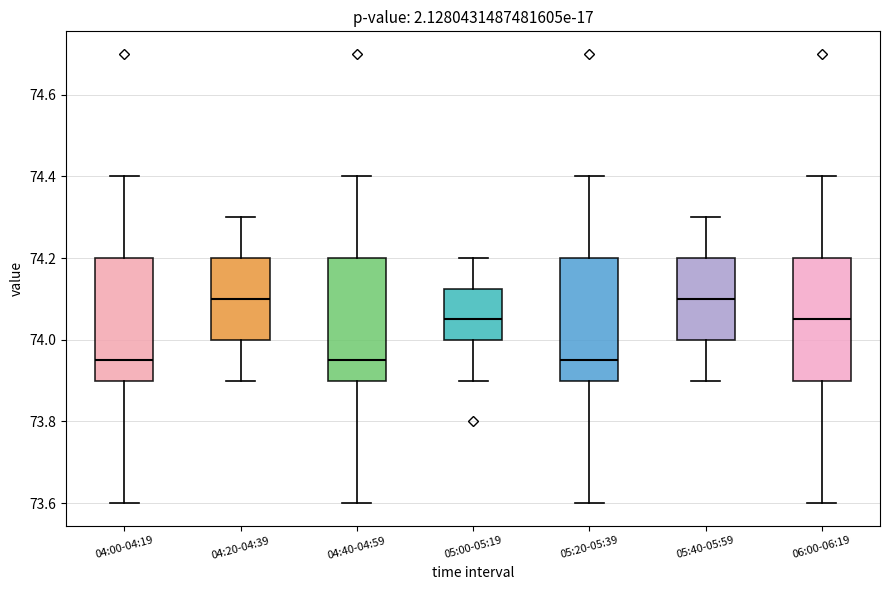

Reading left to right, read every box against the y-axis: the position of its median line, the range the box covers, and the ends of its whiskers. The values are not printed on the chart, so give them approximately, as read against the axis.

04:00-04:19: median 73.96, box 73.90 to 74.20, whiskers 73.60 to 74.40
04:20-04:39: median 74.10, box 74.00 to 74.20, whiskers 73.90 to 74.30
04:40-04:59: median 73.96, box 73.90 to 74.20, whiskers 73.60 to 74.40
05:00-05:19: median 74.06, box 74.00 to 74.12, whiskers 73.90 to 74.20
05:20-05:39: median 73.96, box 73.90 to 74.20, whiskers 73.60 to 74.40
05:40-05:59: median 74.10, box 74.00 to 74.20, whiskers 73.90 to 74.30
06:00-06:19: median 74.06, box 73.90 to 74.20, whiskers 73.60 to 74.40